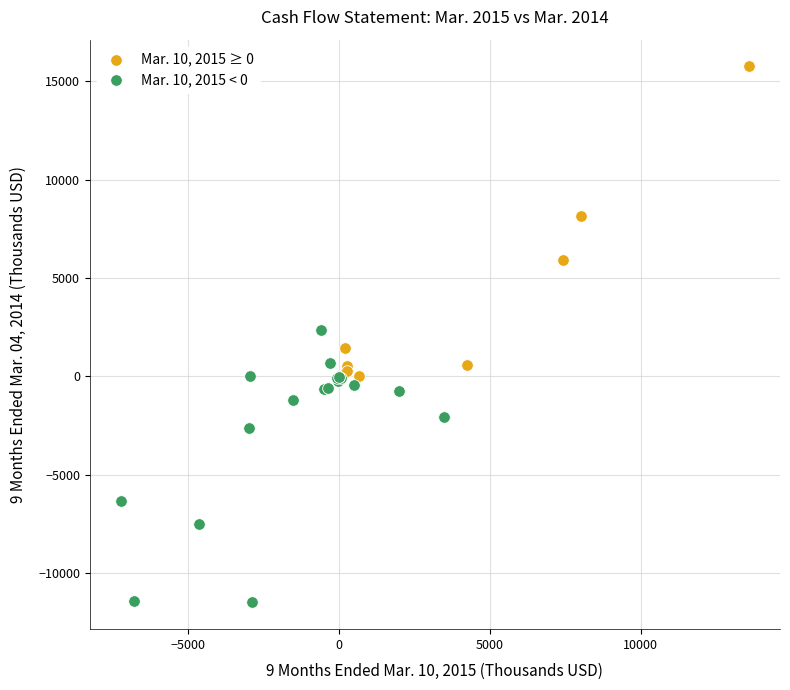

Which series contains the lowest Y value?

Mar. 10, 2015 < 0